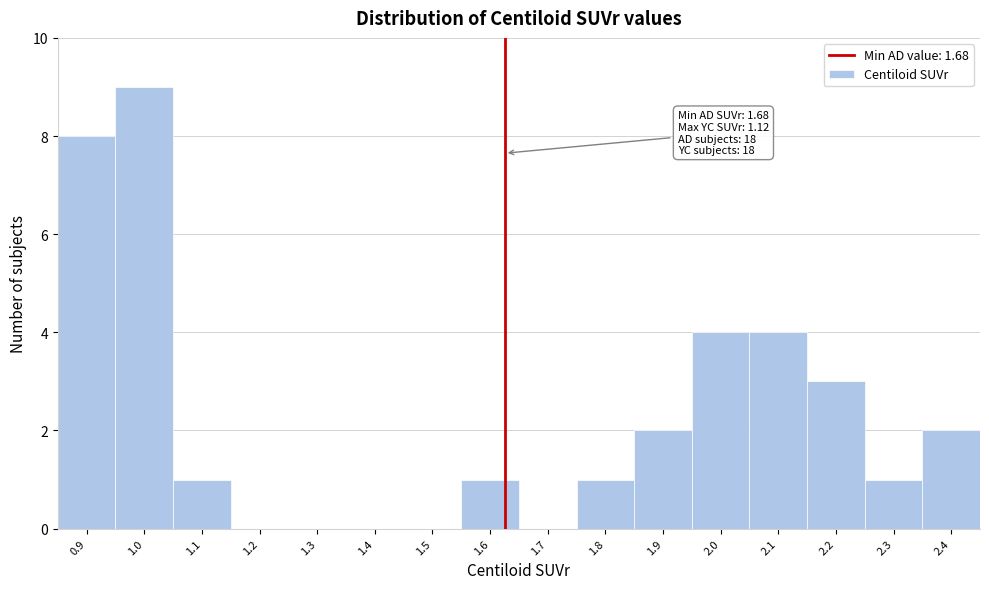

Reading left to right, transcribe all the data shown in this chart.

0.9=8	1.0=9	1.1=1	1.2=0	1.3=0	1.4=0	1.5=0	1.6=1	1.7=0	1.8=1	1.9=2	2.0=4	2.1=4	2.2=3	2.3=1	2.4=2